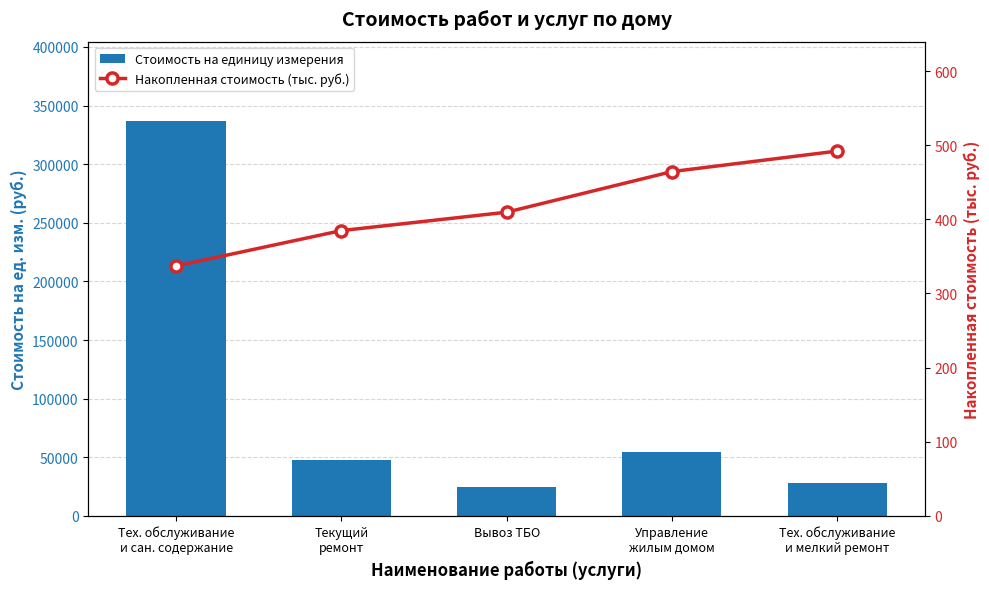

What is the difference between the Стоимость на единицу измерения values at Тех. обслуживание
и мелкий ремонт and Вывоз ТБО?

2864.8